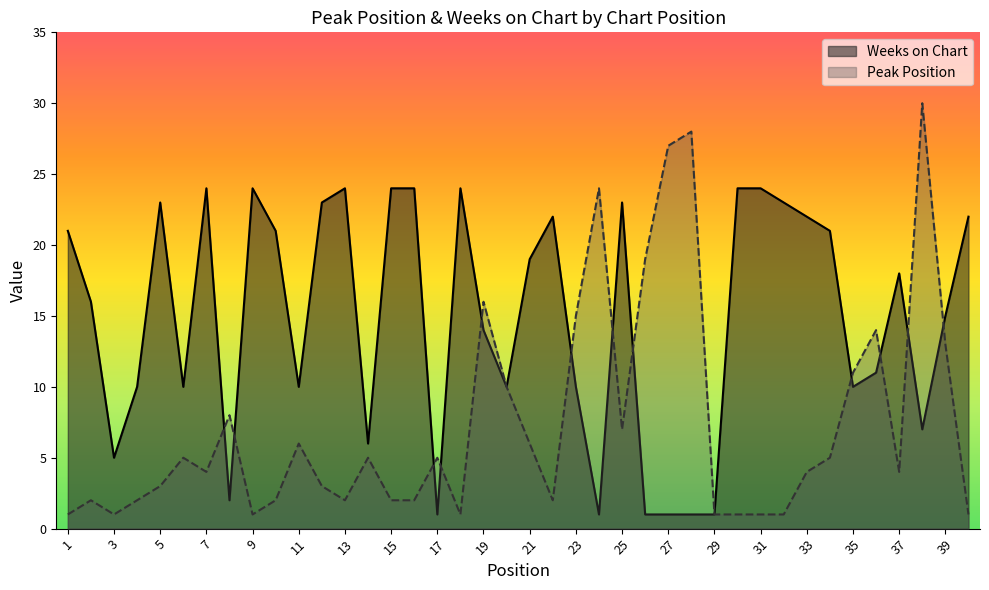

List the series in order of their overall mean, lowest first.

Peak Position, Weeks on Chart